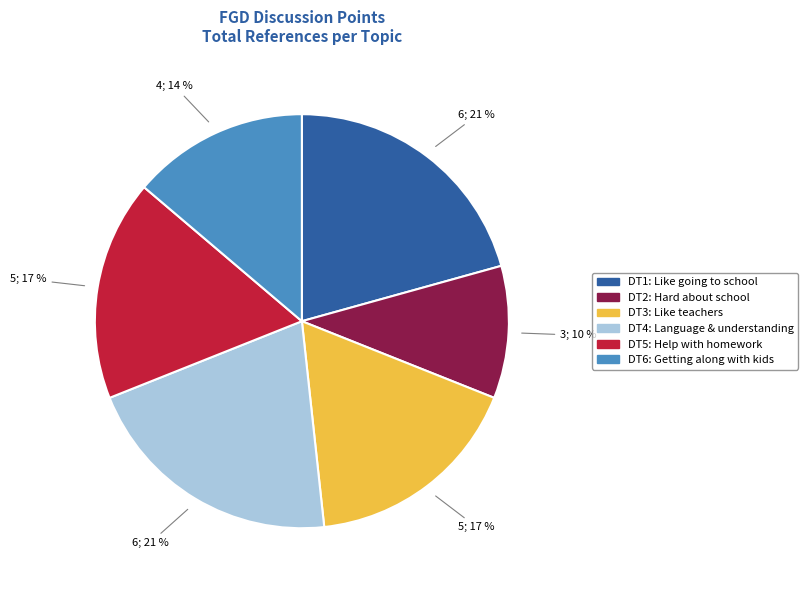

To the nearest percent, what is the average slice percentage?

17%